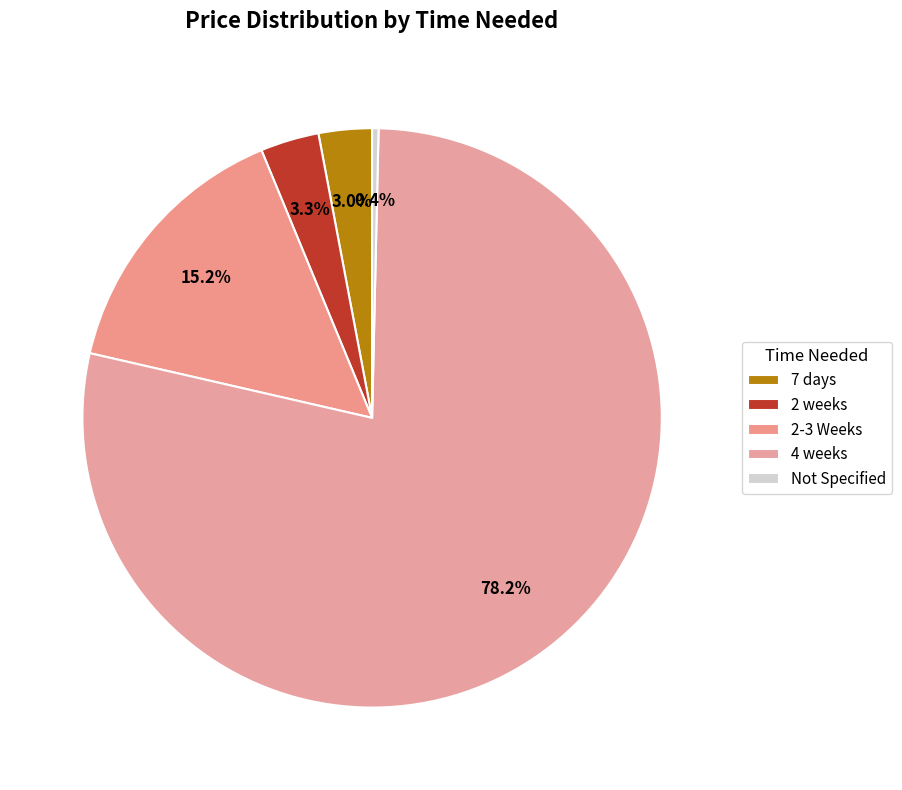

How many segments does this pie chart have?

5